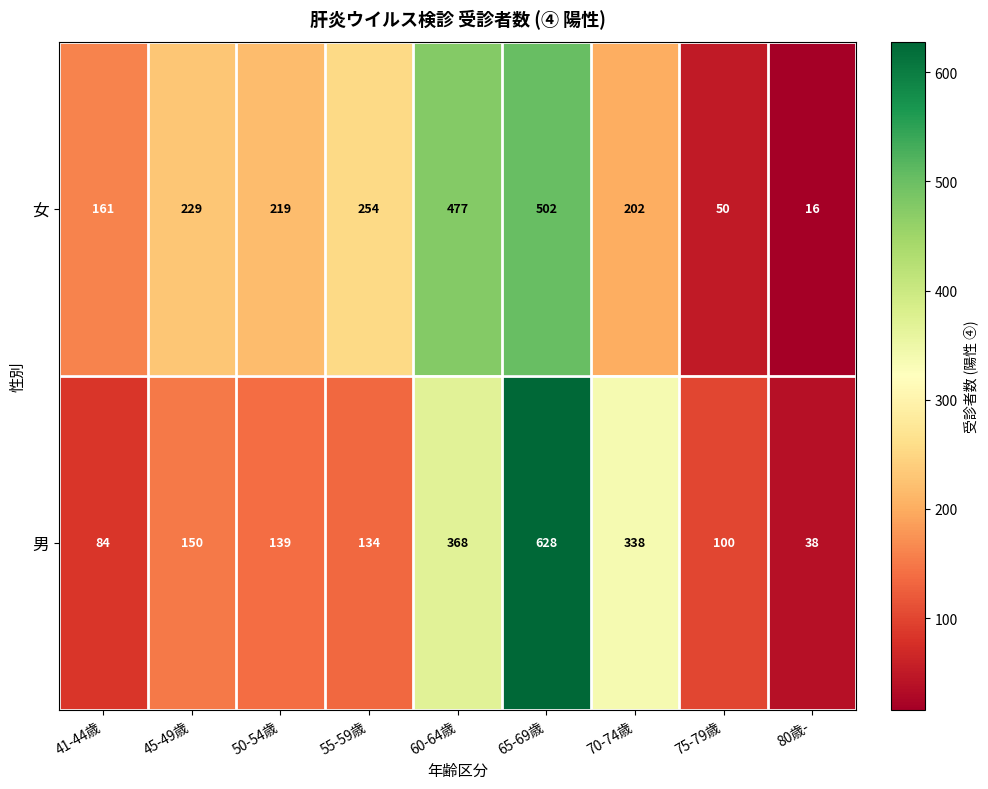

What is the sum of the 女 values at 41-44歳 and 60-64歳?

638